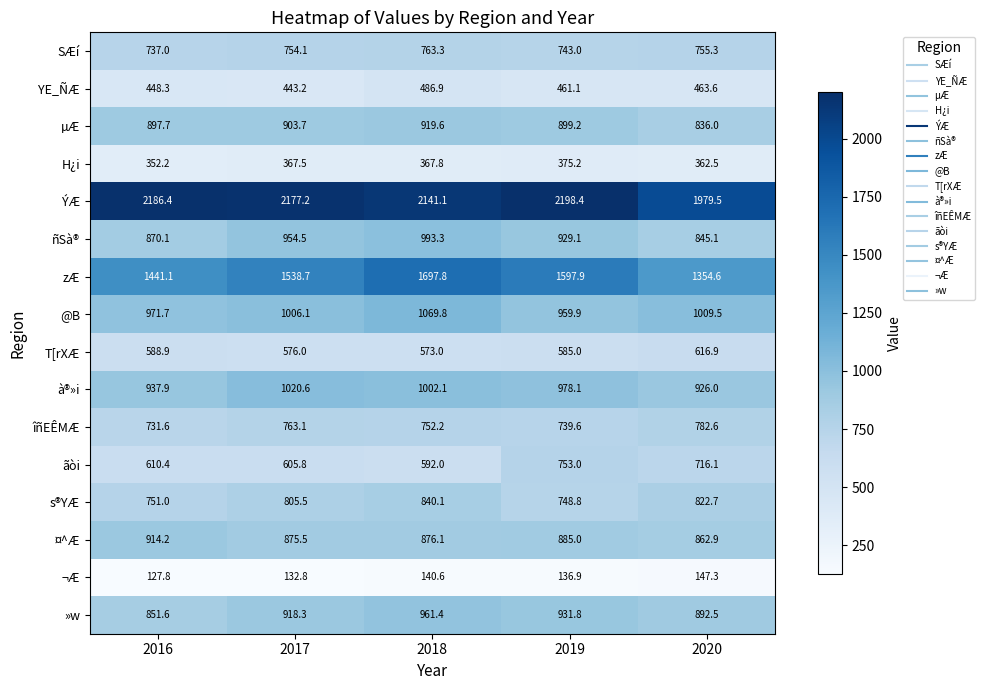

Where does the ¬Æ series first go above 136?

2018